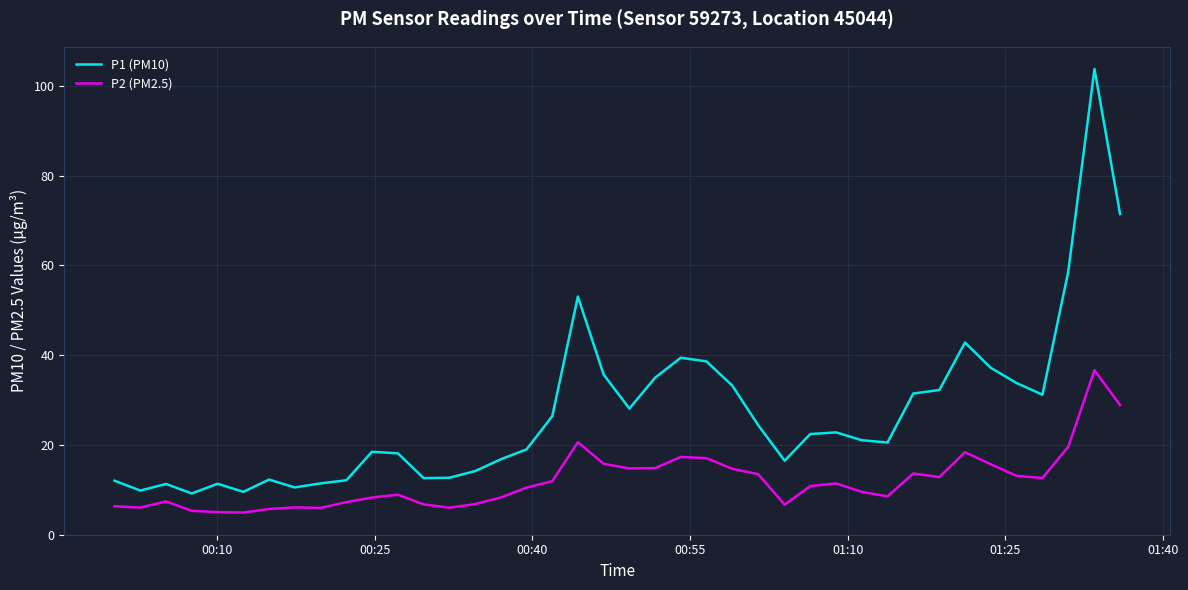

What is the highest value of the P2 (PM2.5) series?

36.6